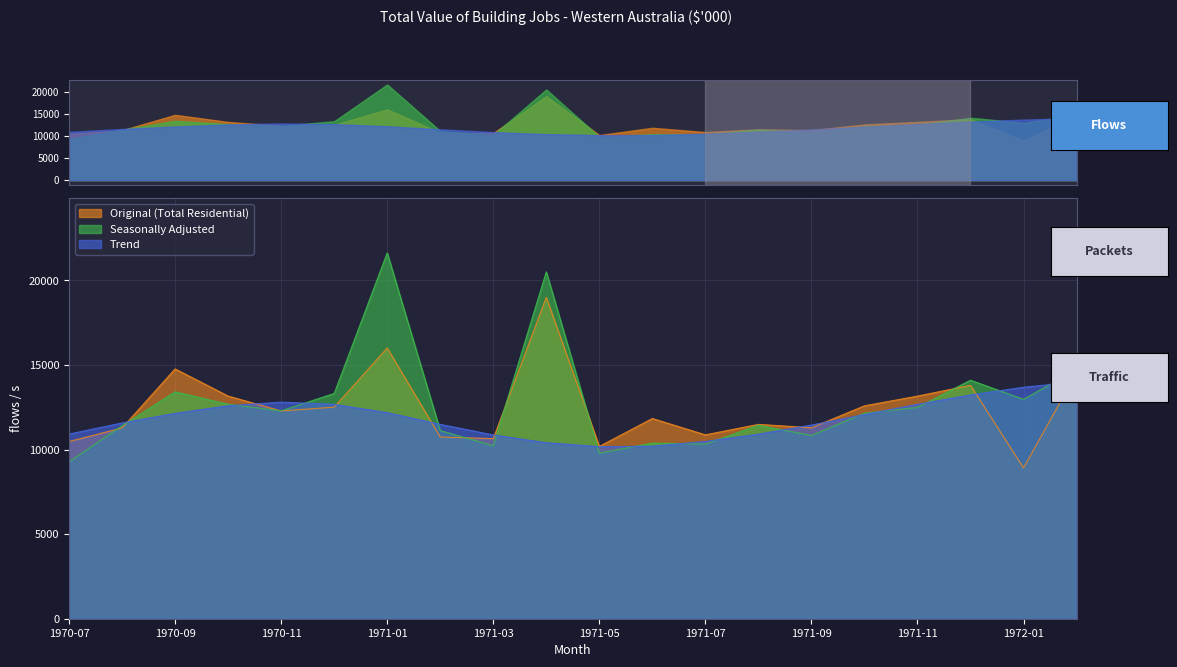

Where is the first local minimum for Trend?

1971-05